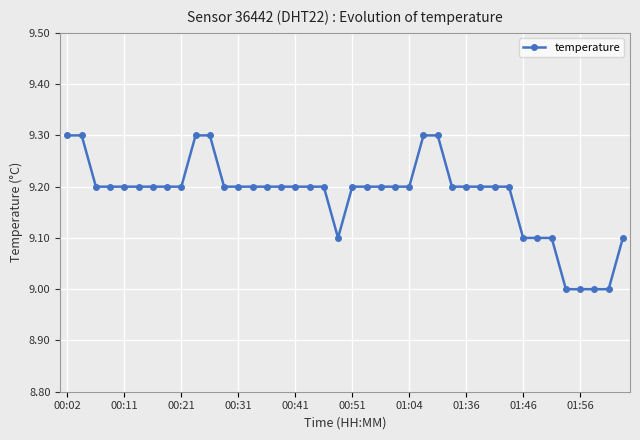

What is the difference between the second highest and second lowest values?

0.3